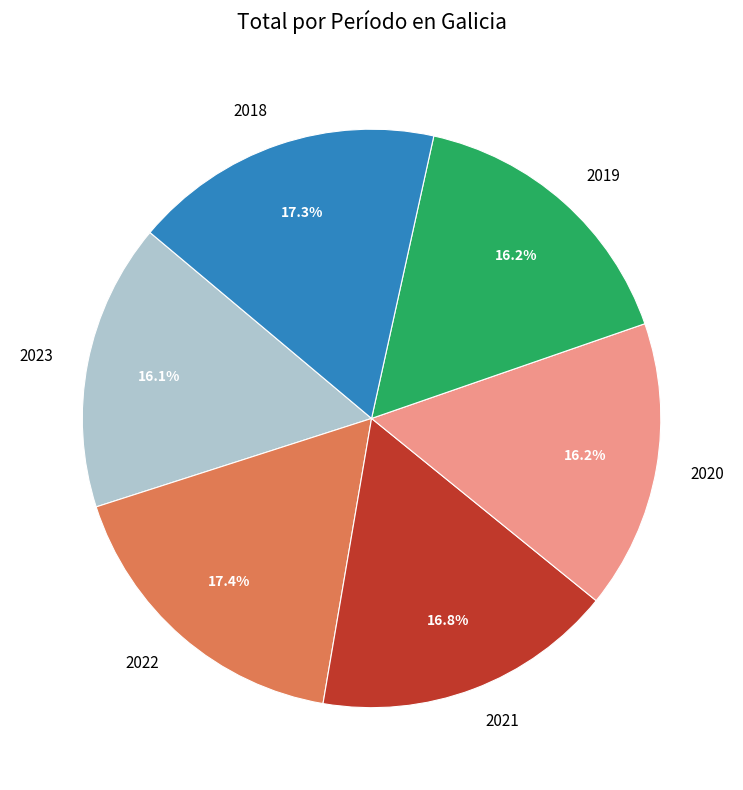

How many slices are in this pie chart?

6